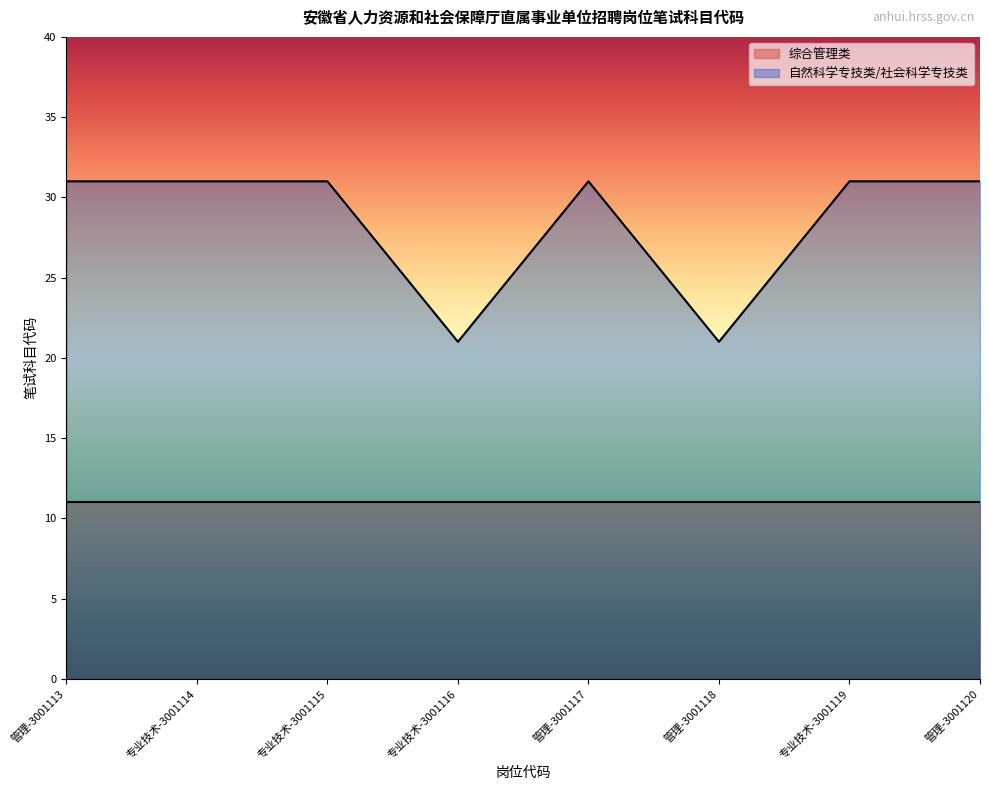

What is the sum of the values at 专业技术-3001114 and 专业技术-3001116?

52